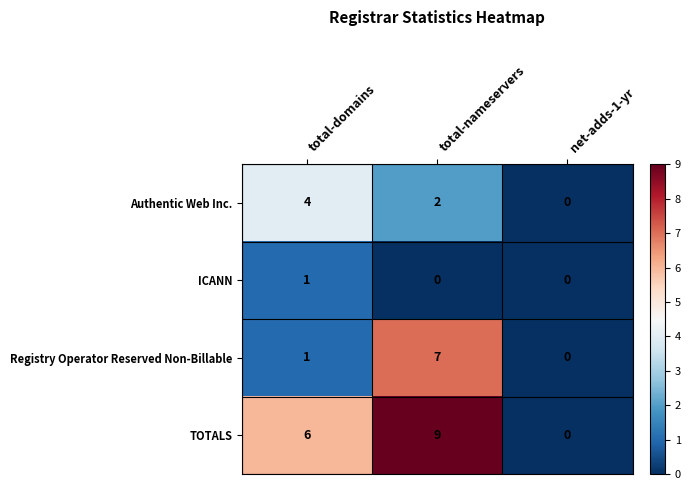

Reading right to left, transcribe all the data shown in this chart.

Authentic Web Inc.: net-adds-1-yr=0	total-nameservers=2	total-domains=4
ICANN: net-adds-1-yr=0	total-nameservers=0	total-domains=1
Registry Operator Reserved Non-Billable: net-adds-1-yr=0	total-nameservers=7	total-domains=1
TOTALS: net-adds-1-yr=0	total-nameservers=9	total-domains=6